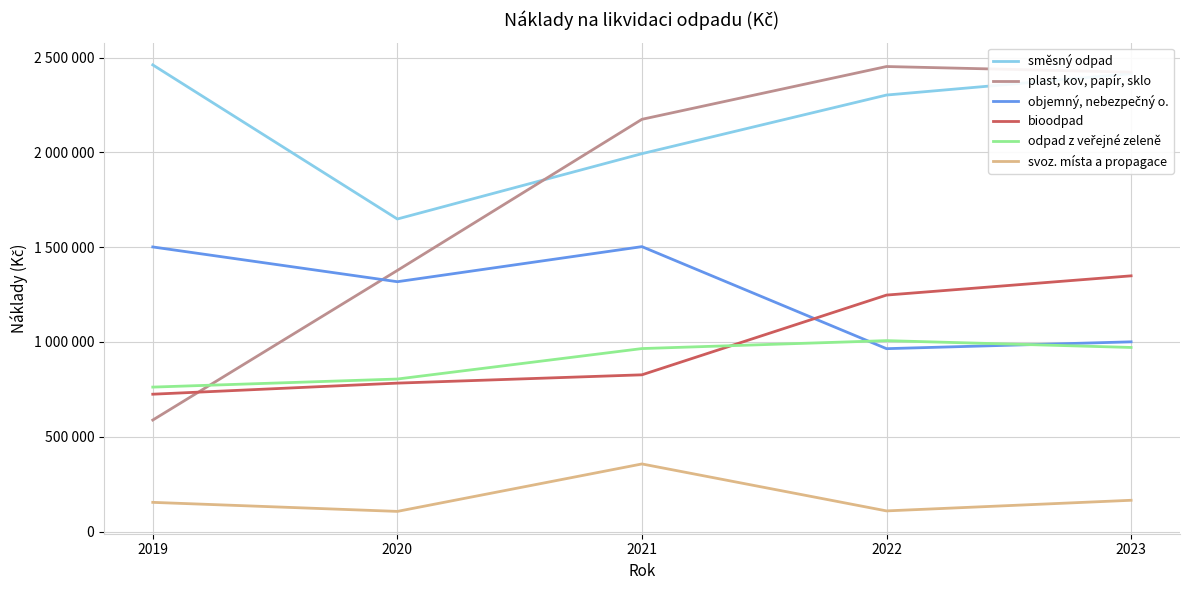

At which category does the chart reach its minimum across all series?

2020